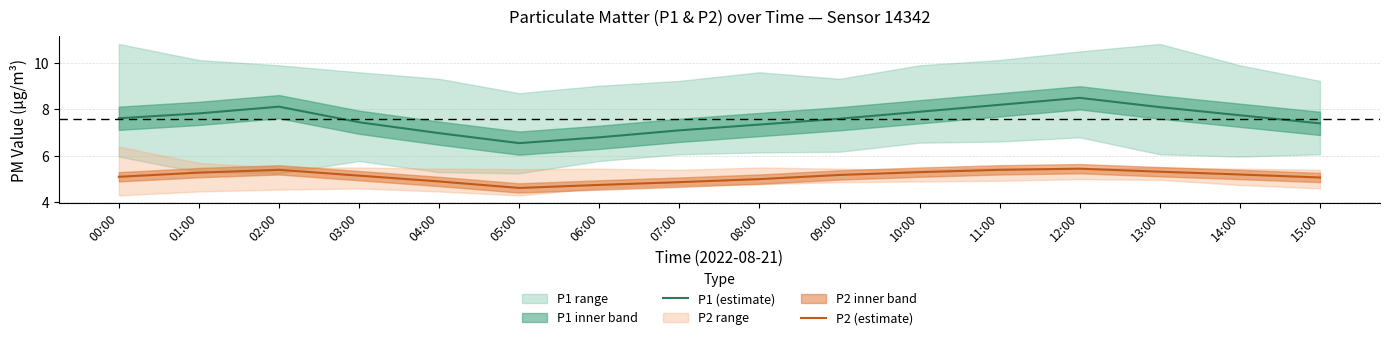

What is the smallest value displayed?

4.6